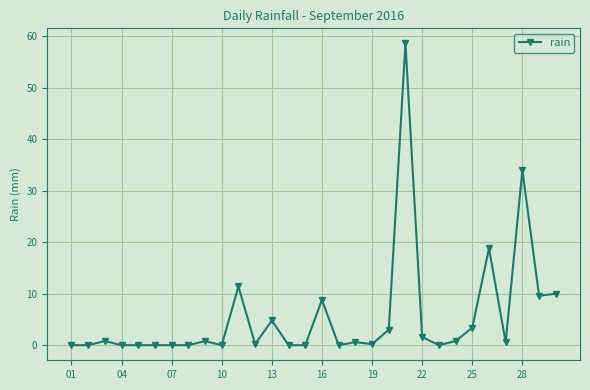

True or false: there are more than 1 points higher than both neighbors.

True